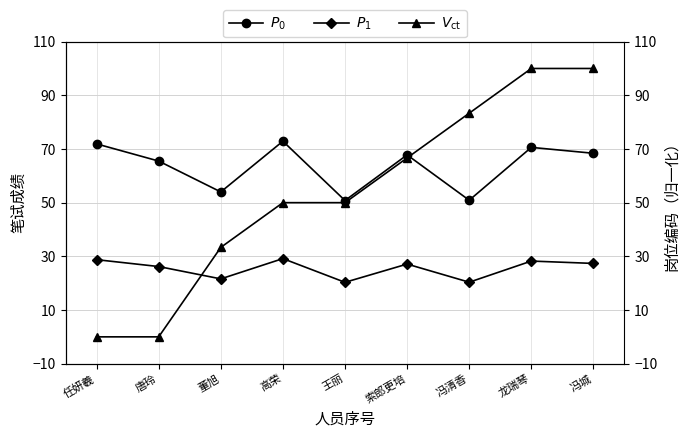

What is the label of the 4th point from the right?

索郎更培